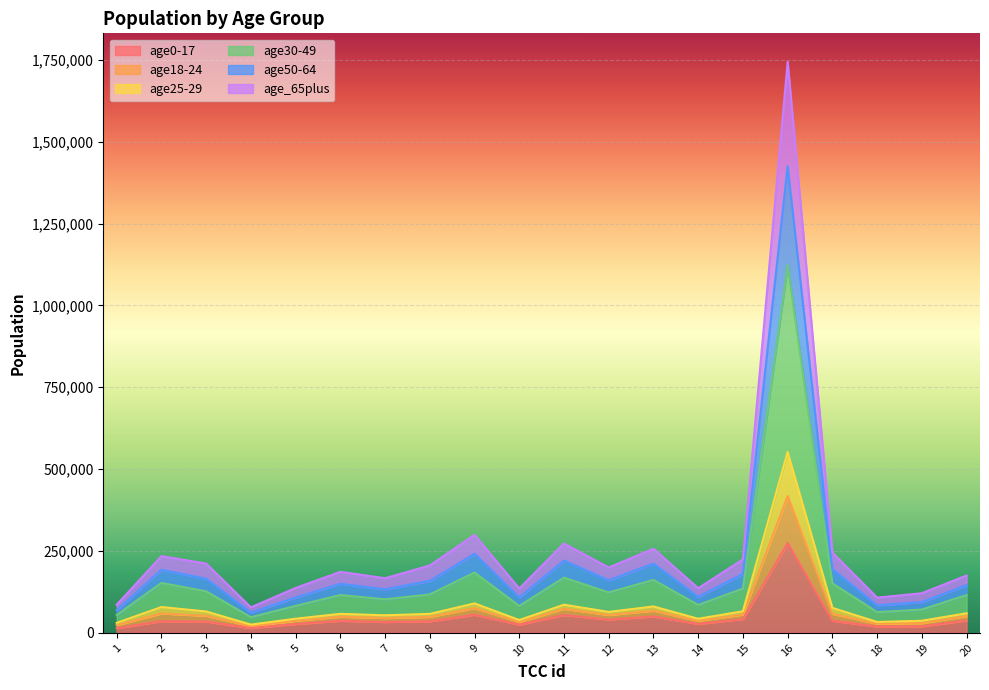

Is it true that age0-17 equals 16324 at 14?

False